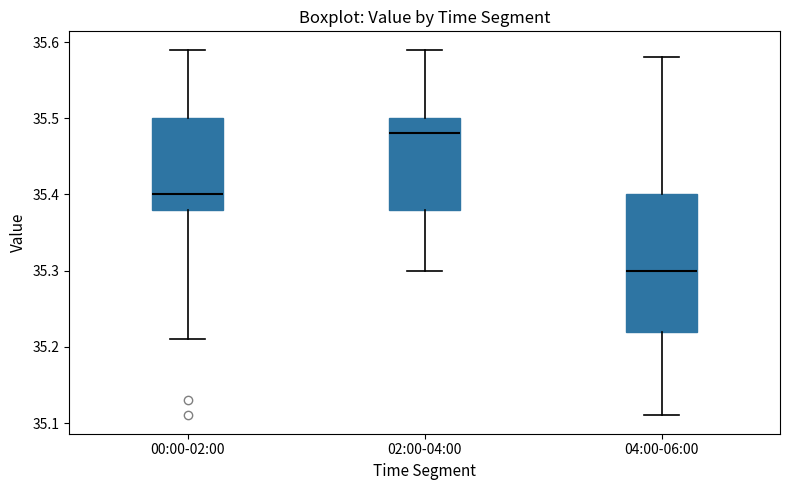

Where does the lower whisker of the box for 04:00-06:00 end on the y-axis? The values are not printed on the chart, so give them approximately, as read against the axis.

35.11